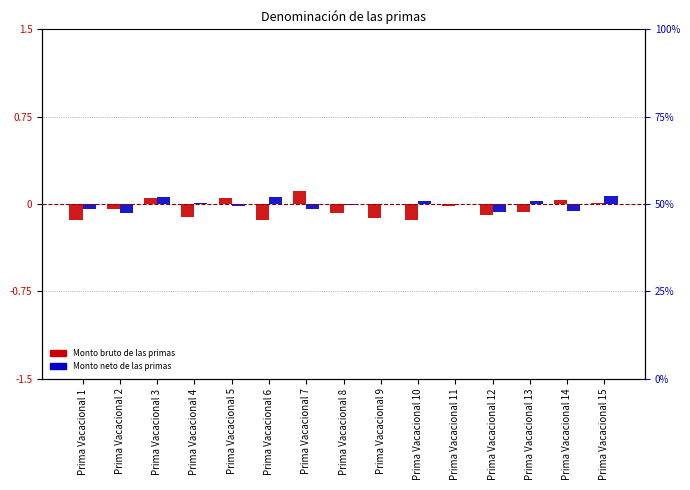

Reading left to right, what are all the values shown in this chart?

Monto bruto de las primas: -0.1	-0.0	0.0	-0.1	0.0	-0.1	0.1	-0.1	-0.1	-0.1	-0.0	-0.1	-0.1	0.0	0.0
Monto neto de las primas: -0.0	-0.1	0.1	0.0	-0.0	0.1	-0.0	-0.0	0.0	0.0	0.0	-0.1	0.0	-0.1	0.1